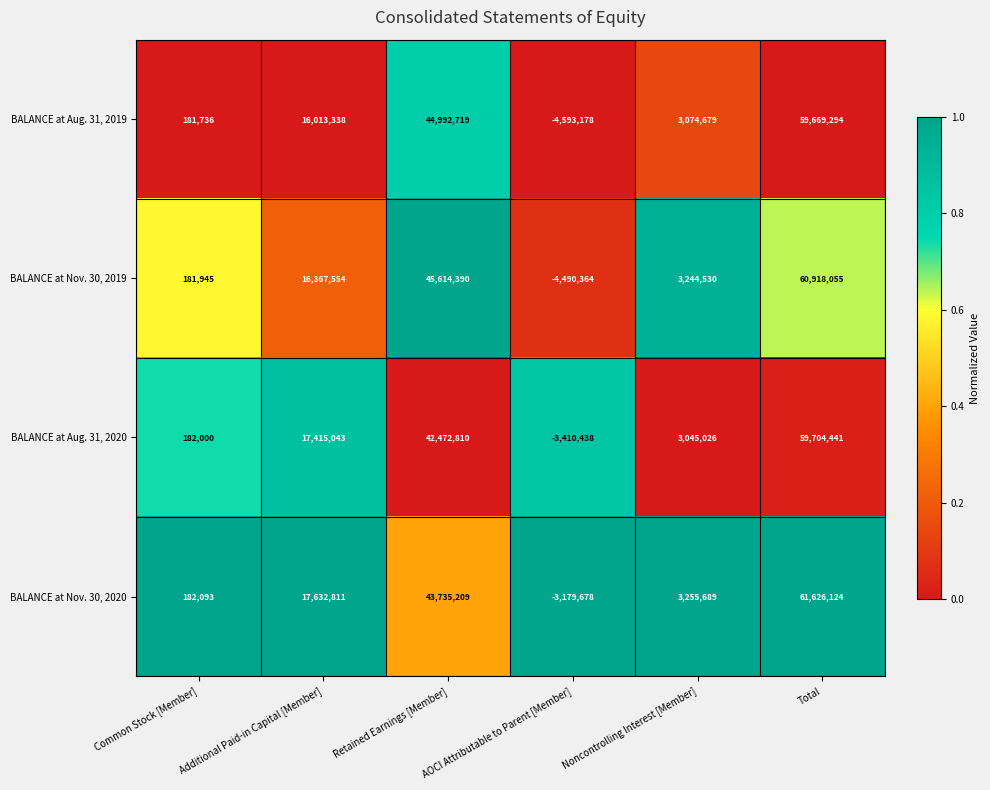

What is the average value of the BALANCE at Aug. 31, 2019 series?

19889765